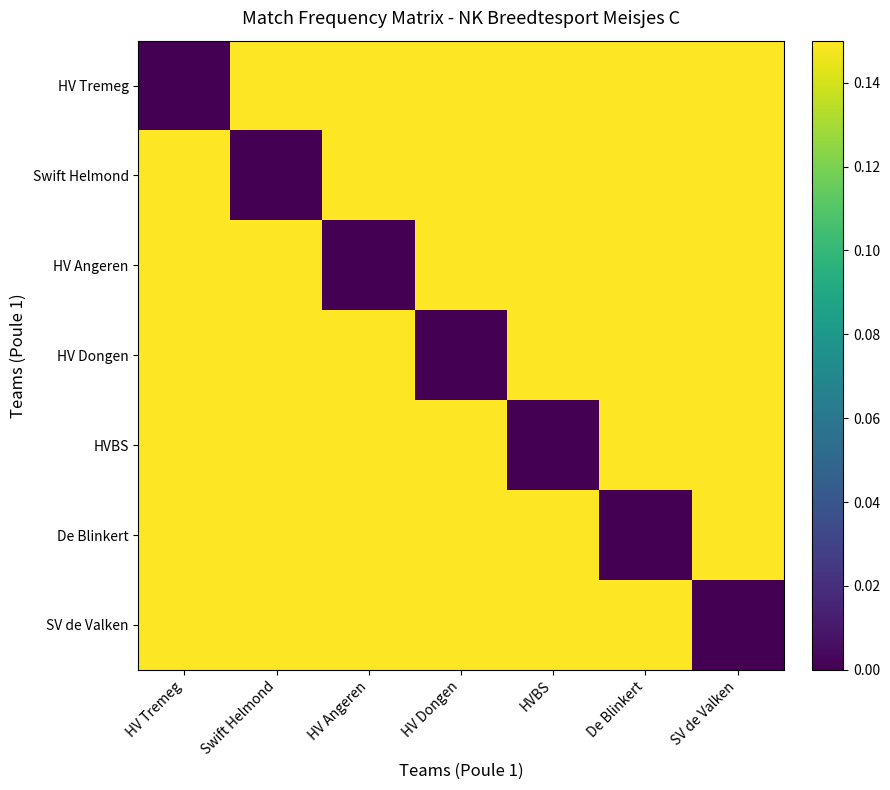

What is the total value across all series at HV Dongen?

0.9